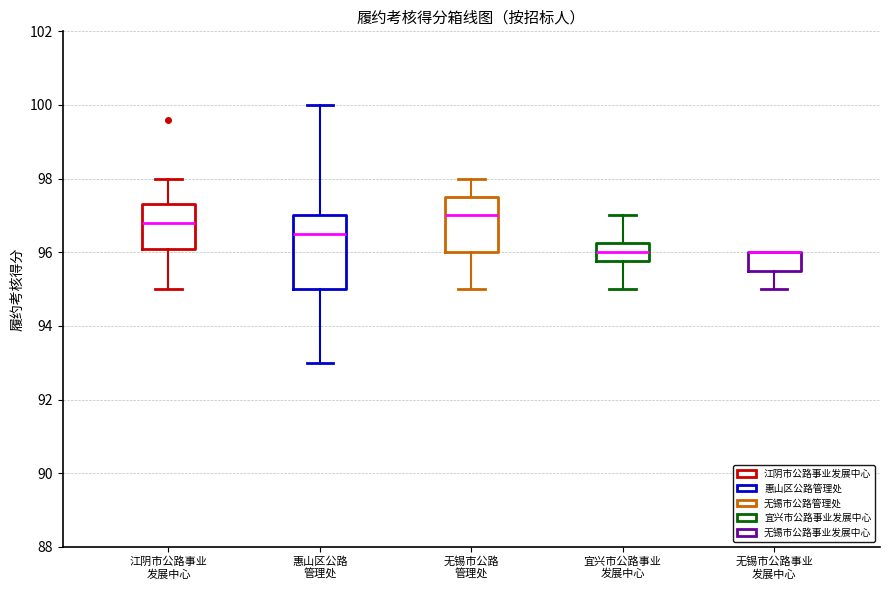

Reading left to right, read every box against the y-axis: the position of its median line, the range the box covers, and the ends of its whiskers. The values are not printed on the chart, so give them approximately, as read against the axis.

江阴市公路事业 发展中心: median 96.8, box 96.2 to 97.4, whiskers 95.0 to 98.0
惠山区公路 管理处: median 96.6, box 95.0 to 97.0, whiskers 93.0 to 100.0
无锡市公路 管理处: median 97.0, box 96.0 to 97.6, whiskers 95.0 to 98.0
宜兴市公路事业 发展中心: median 96.0, box 95.8 to 96.2, whiskers 95.0 to 97.0
无锡市公路事业 发展中心: median 96.0 (drawn on the box's upper edge), box 95.6 to 96.0, whiskers 95.0 to 96.0